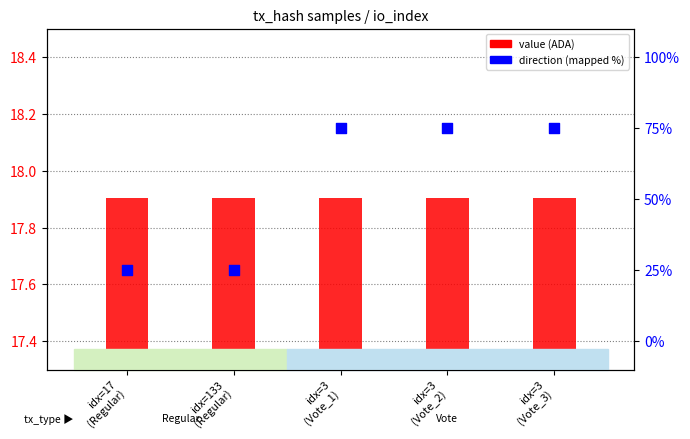

Is the value of value (ADA) at idx=3
(Vote_3) greater than the value of direction (mapped) at idx=17
(Regular)?

No